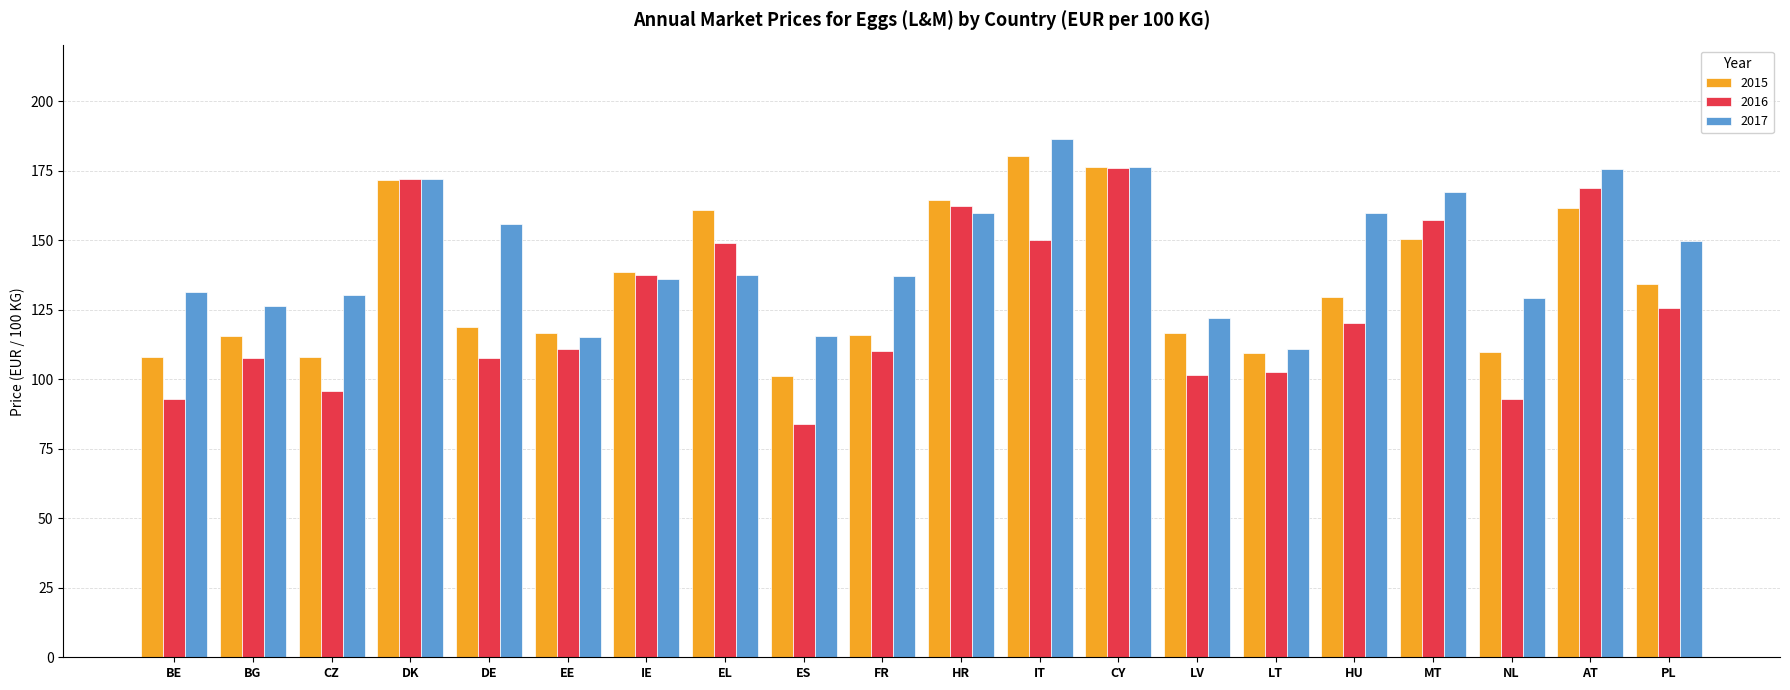

What is the sum of all 2016 values?

2524.2